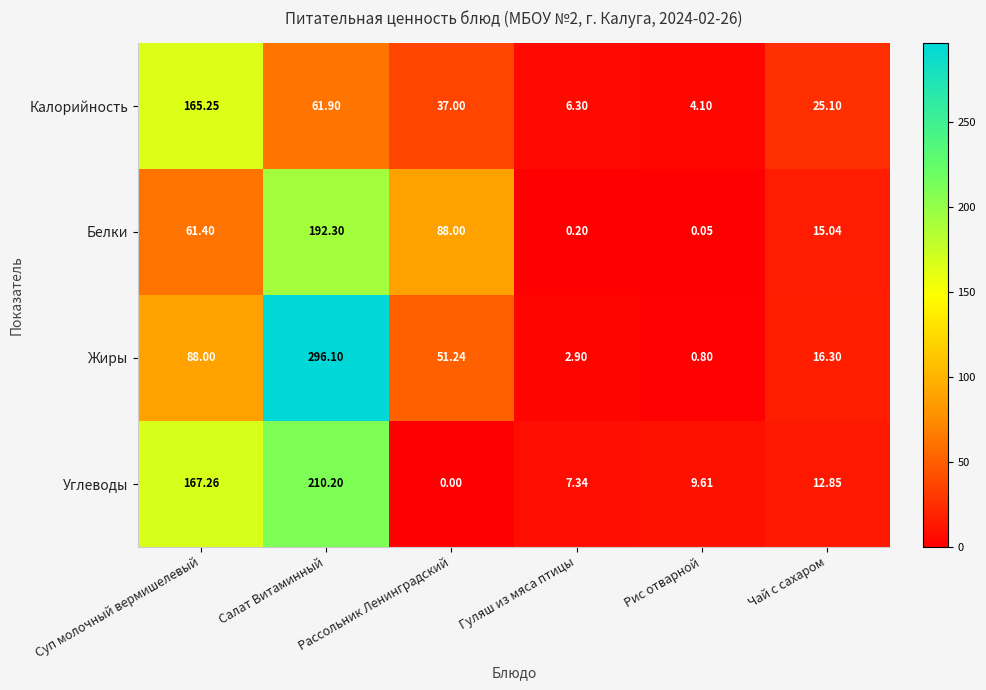

Which series has the largest range (max minus min)?

Жиры